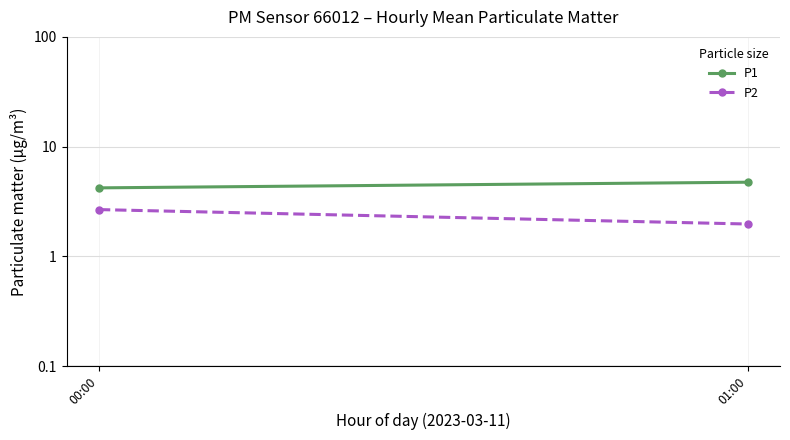

What is the minimum value shown in the chart?

2.0